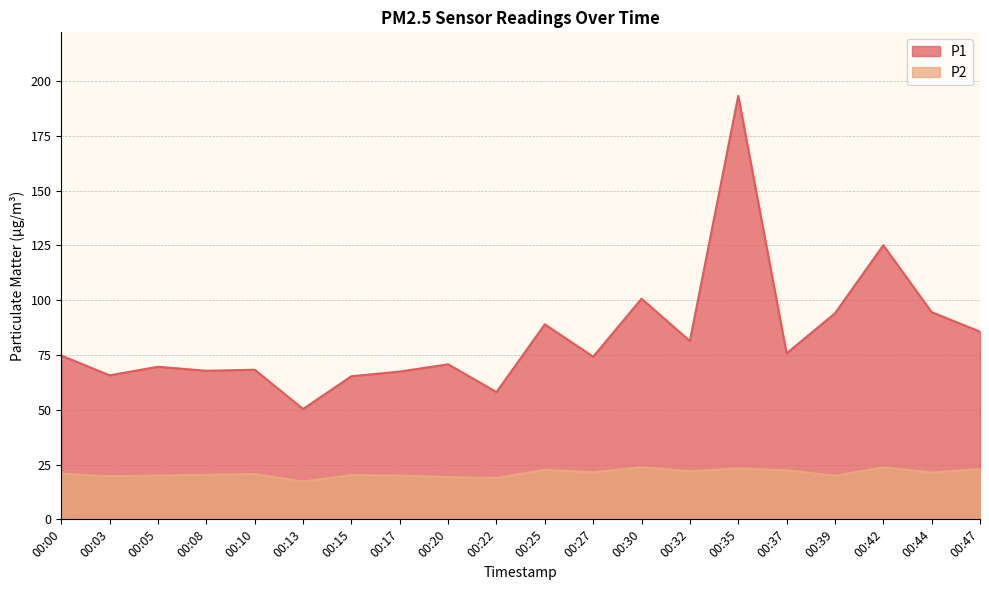

What is the value of the P1 point at the 11th from the left?

89.0